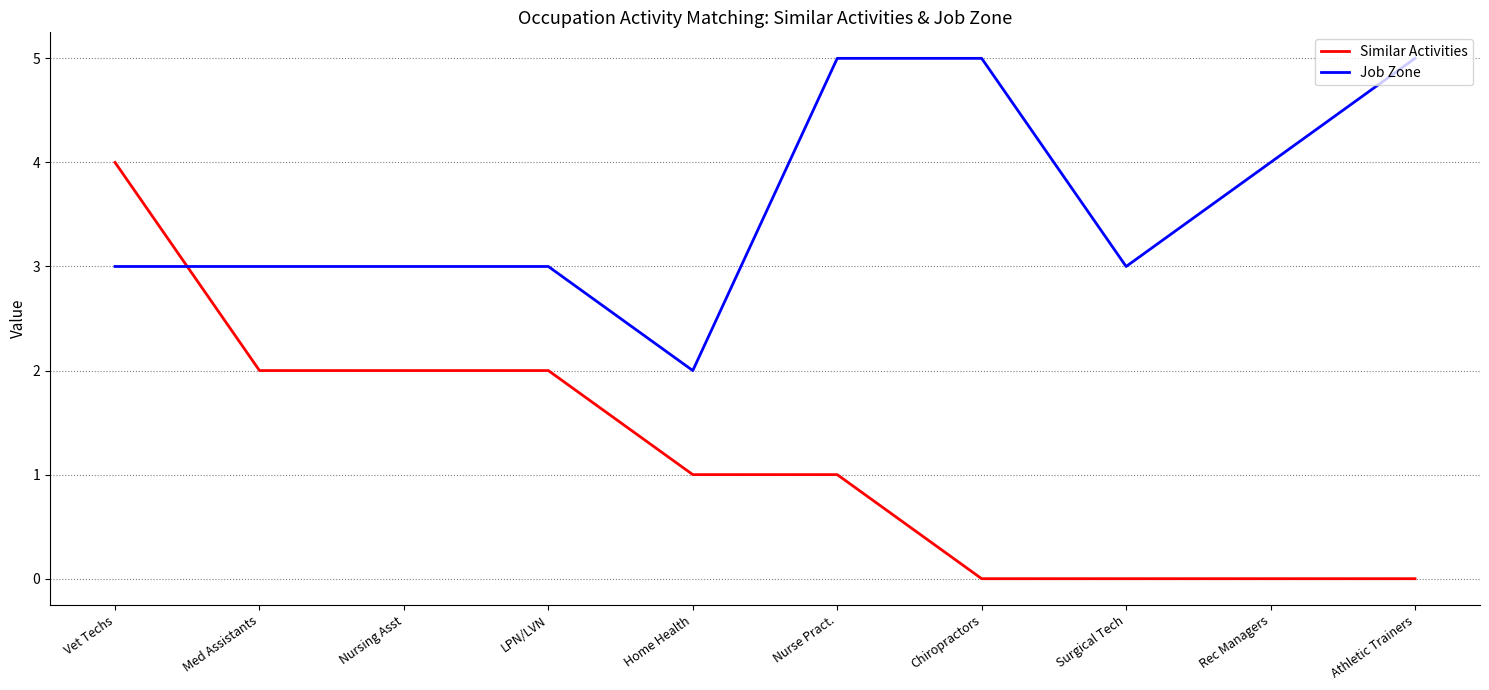

What is the maximum value for Job Zone?

5